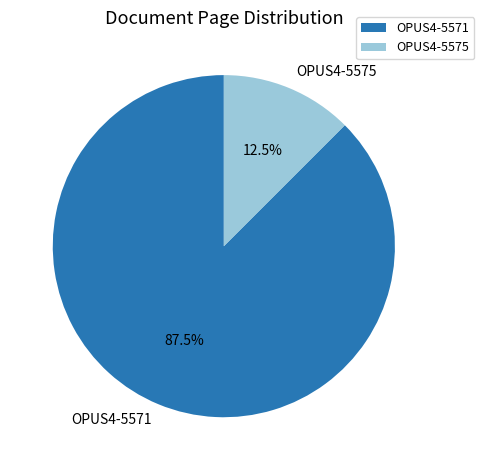

Which slice is the smallest?

OPUS4-5575